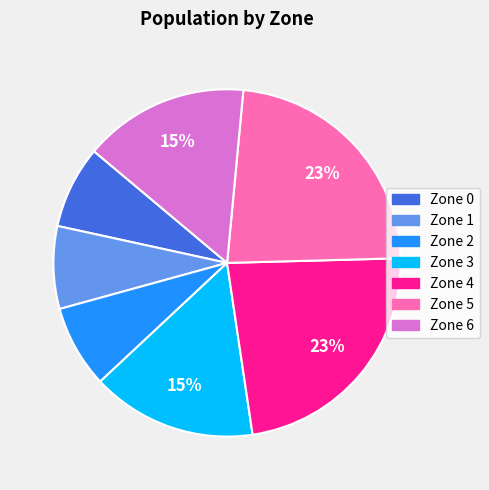

Do Zone 3 and Zone 6 together represent more than half of the pie?

No